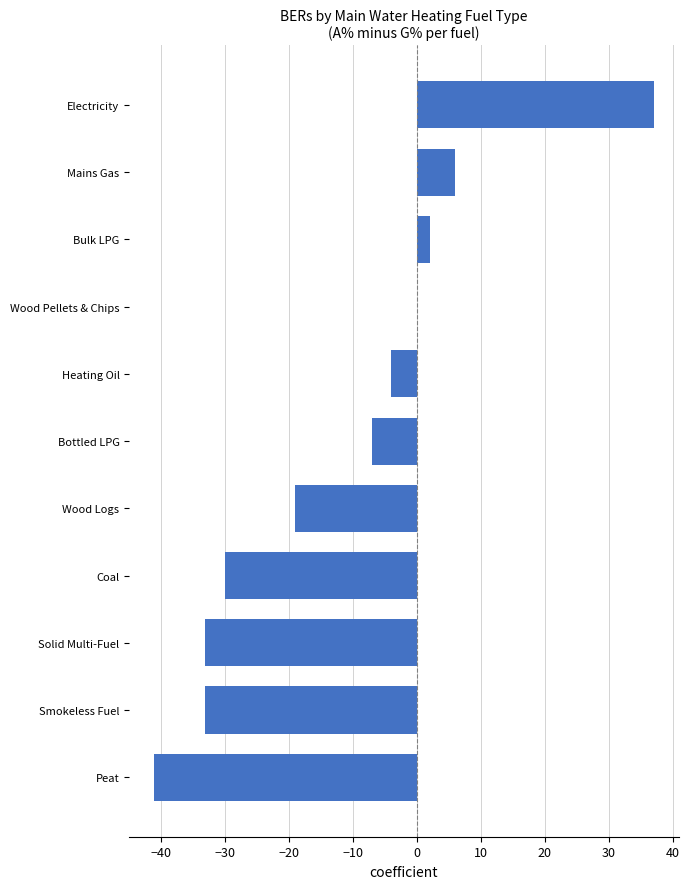

Reading bottom to top, extract all data points from this chart.

Peat=-41	Smokeless Fuel=-33	Solid Multi-Fuel=-33	Coal=-30	Wood Logs=-19	Bottled LPG=-7	Heating Oil=-4	Wood Pellets & Chips=0	Bulk LPG=2	Mains Gas=6	Electricity=37